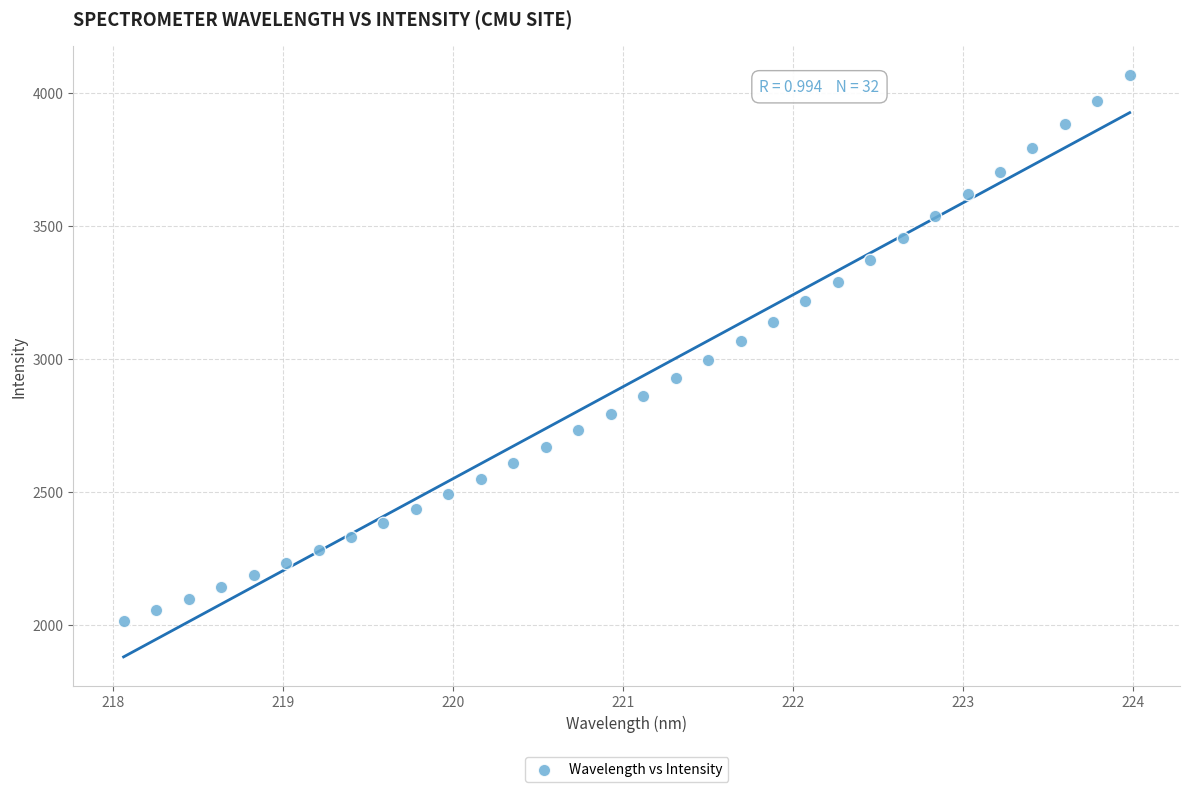

What is the range of Y values (max minus min)?

2048.7